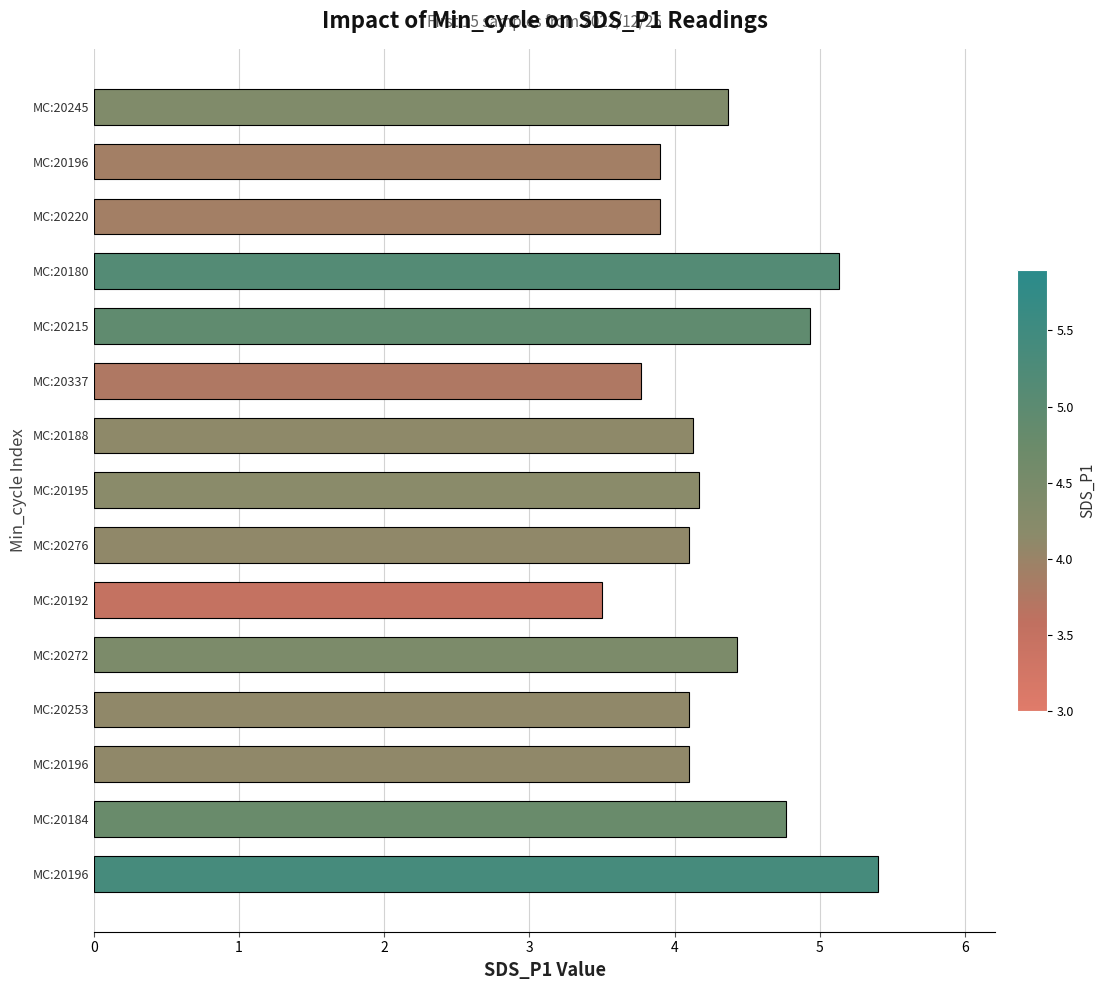

List the labels in order of value, smallest first.

MC:20192, MC:20337, MC:20220, MC:20196, MC:20196, MC:20253, MC:20276, MC:20188, MC:20195, MC:20245, MC:20272, MC:20184, MC:20215, MC:20180, MC:20196